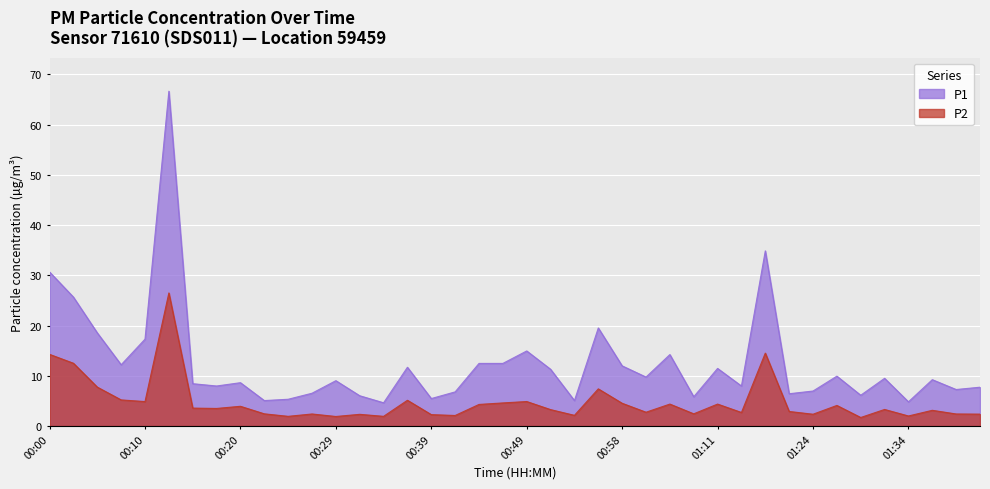

The value of P1 at 00:05 is 6.5. True or false?

False